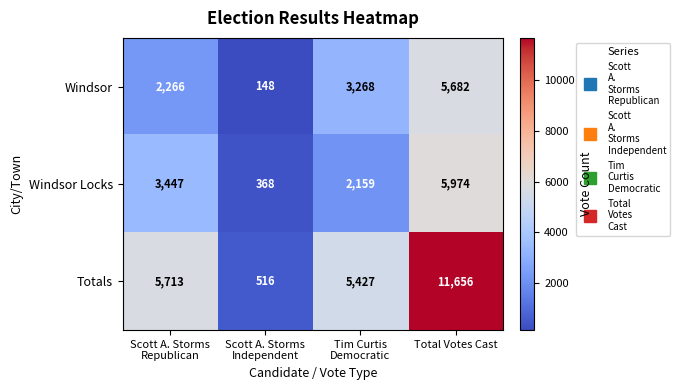

What is the difference between the second highest and second lowest values in the Totals series?

286